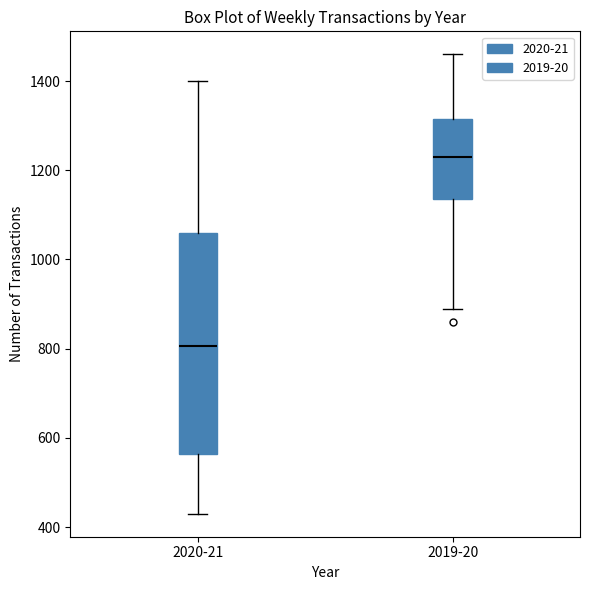

Where does the upper whisker of the box for 2019-20 end on the y-axis? The values are not printed on the chart, so give them approximately, as read against the axis.

1460